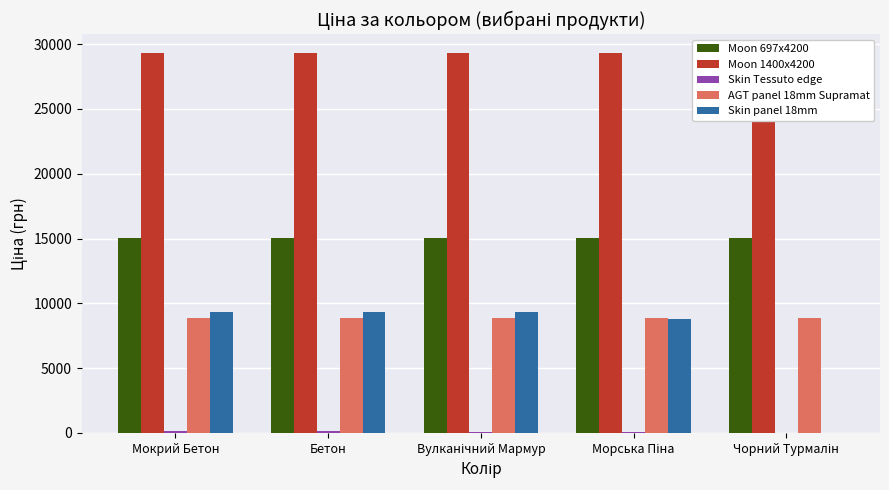

What is the average value of the Skin Tessuto edge series?

68.0